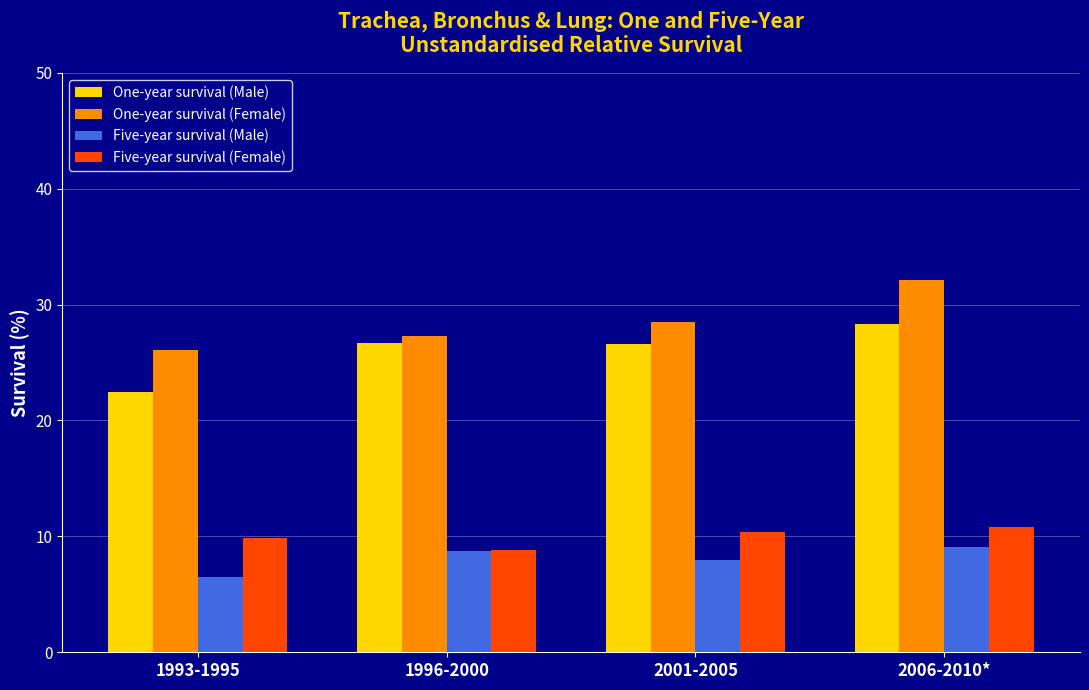

What are all the series names shown in the legend?

One-year survival (Male), One-year survival (Female), Five-year survival (Male), Five-year survival (Female)